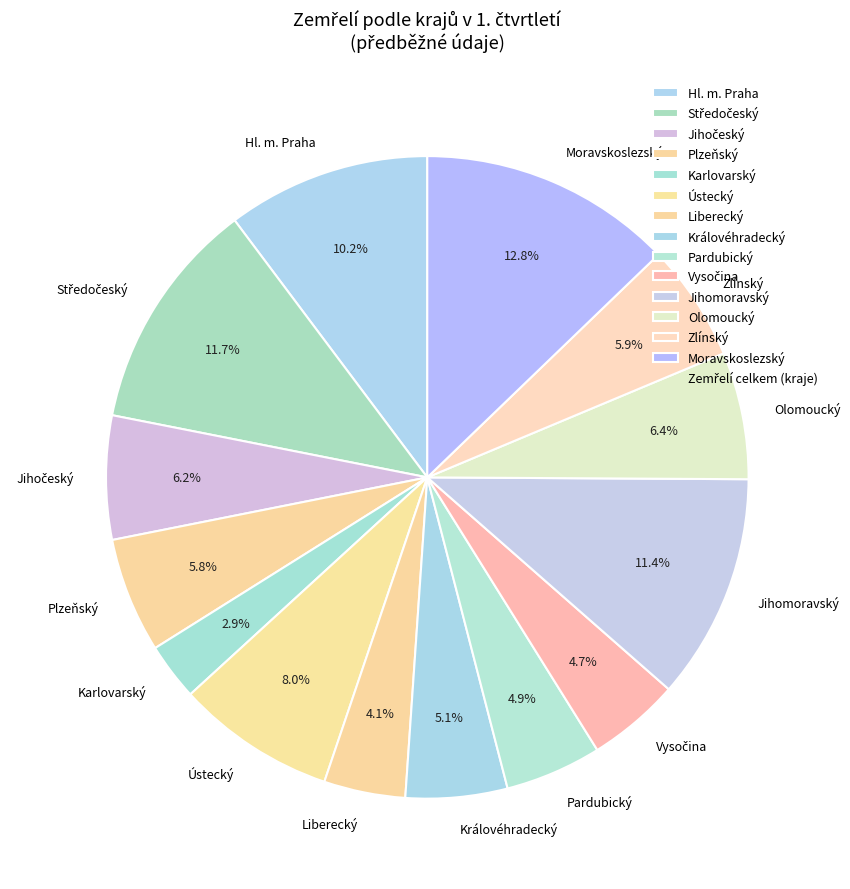

Combined, what portion of the pie is Moravskoslezský and Liberecký?

16.9%